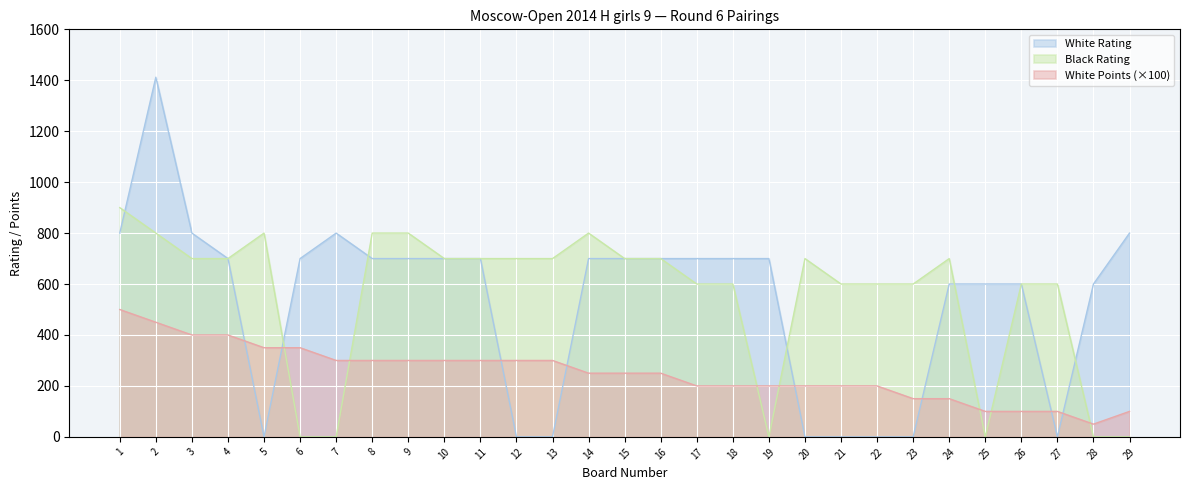

Rank the series at 6 from lowest to highest value.

Black Rating, White Points (×100), White Rating